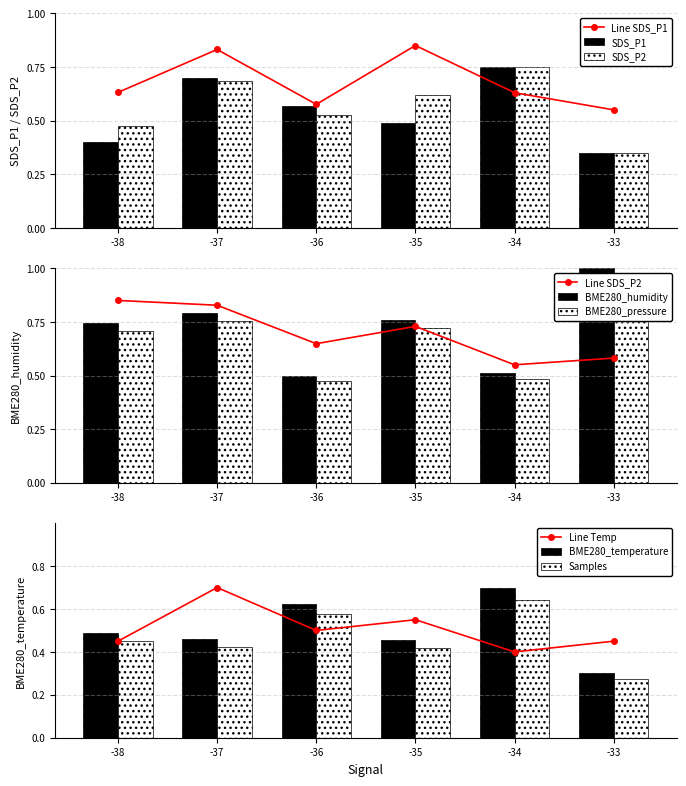

How many groups of bars are there?

6